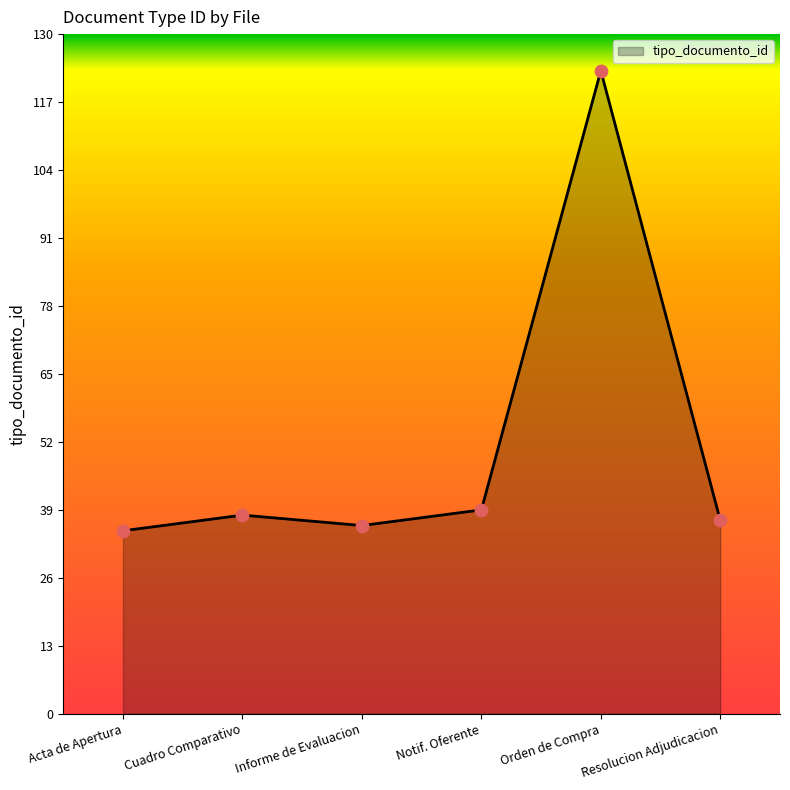

Approximately how many times larger is the value at Acta de Apertura compared to Resolucion Adjudicacion?

0.9